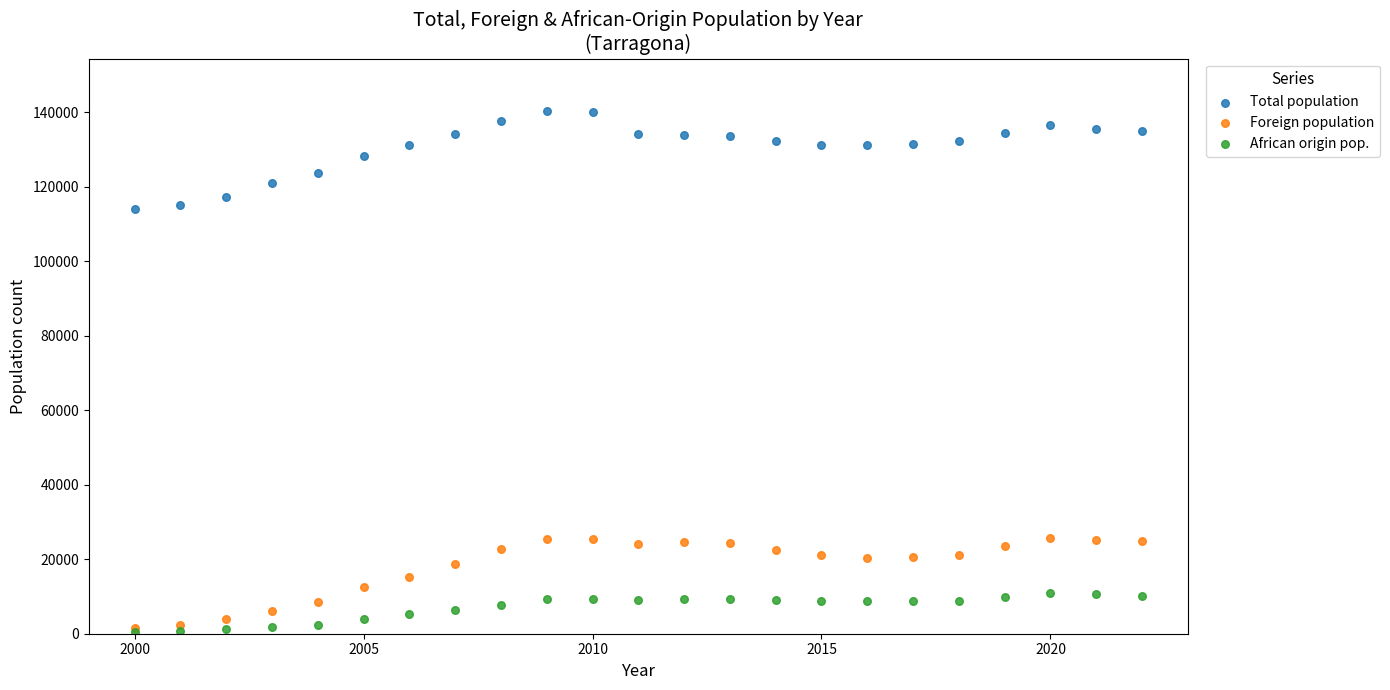

What are all the series names shown in the legend?

Total population, Foreign population, African origin pop.